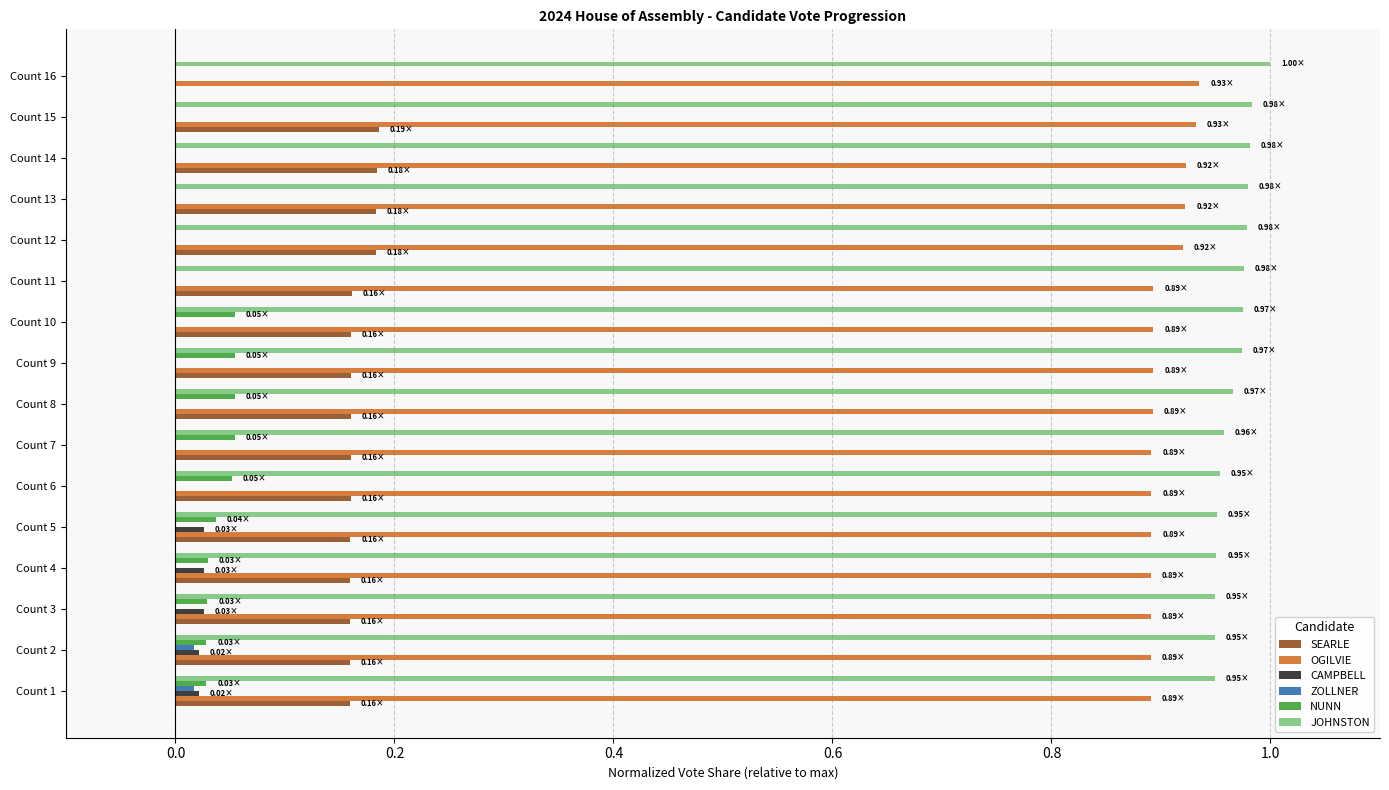

Count the JOHNSTON values in the range 0 to 1.

16